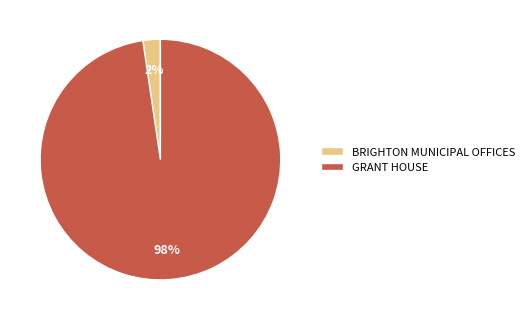

Is it true that BRIGHTON MUNICIPAL OFFICES is 2% of the pie?

True